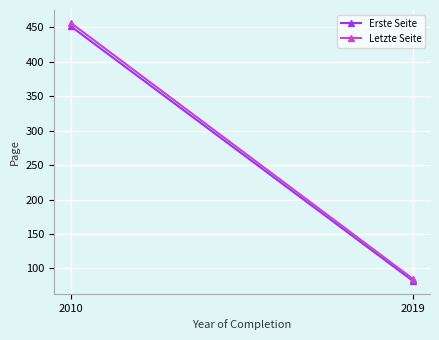

Which has a higher value, 2010 or 2019?

2010